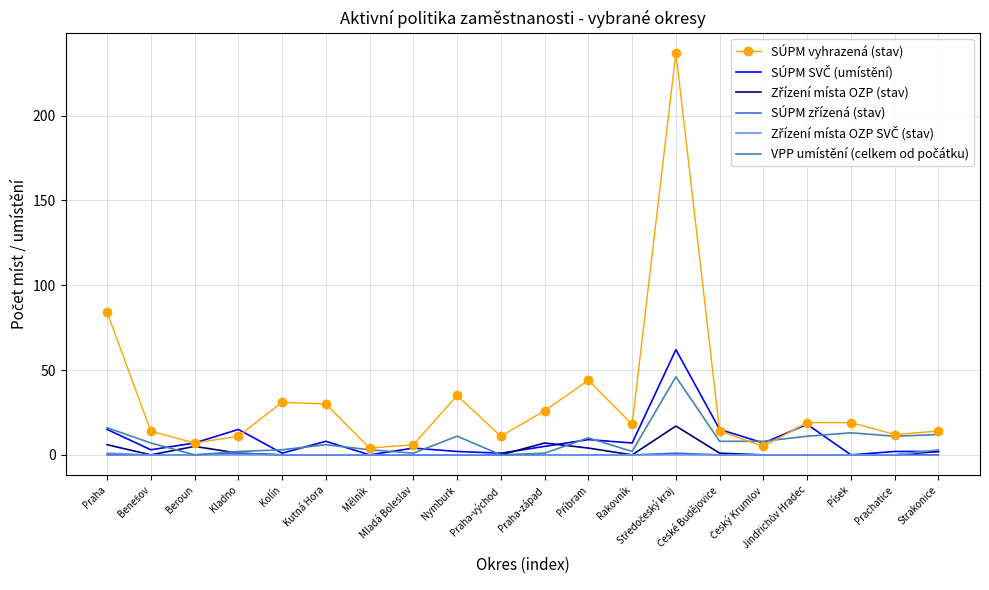

Which series has the largest total across all categories?

SÚPM vyhrazená (stav)